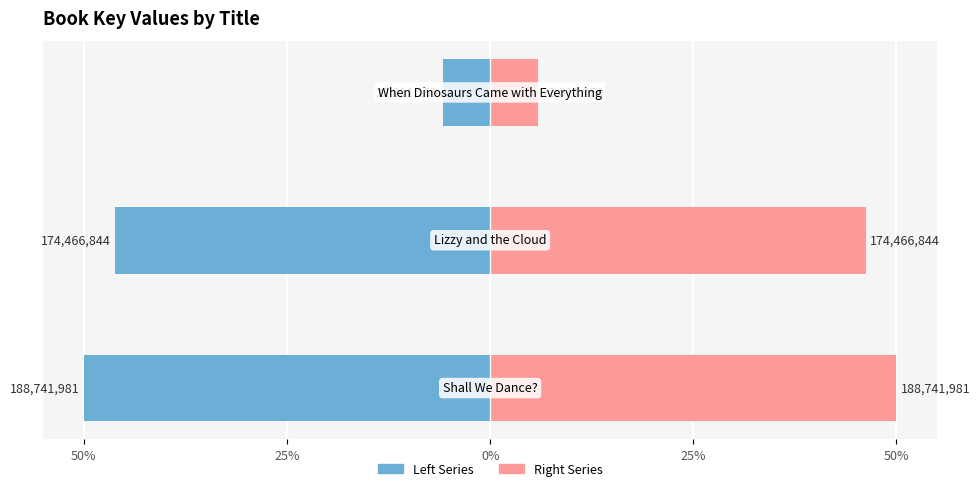

How many categories are shown in the chart?

3